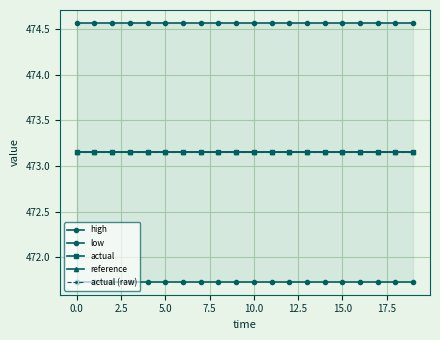

List the series in order of their peak value, lowest first.

low, reference, actual, actual (raw), high